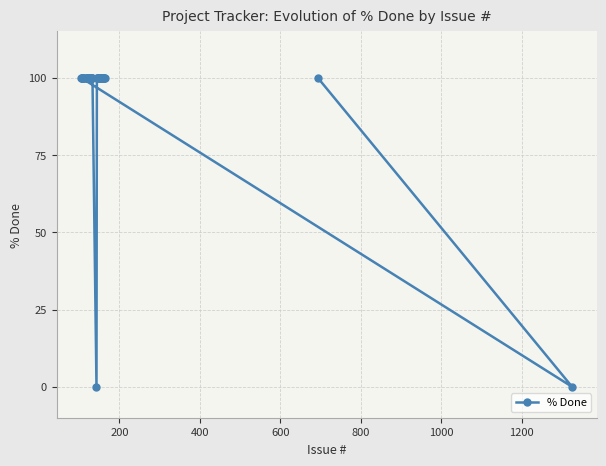

What is the greatest value displayed?

100